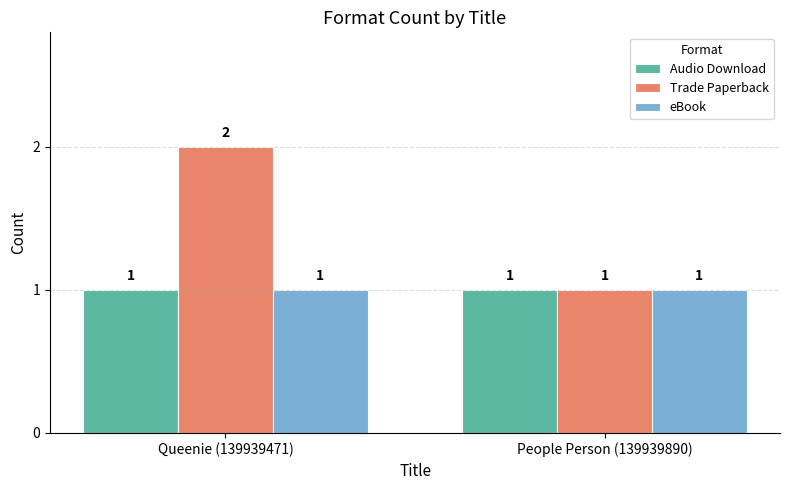

At which category is the sum across all series the highest?

Queenie (139939471)